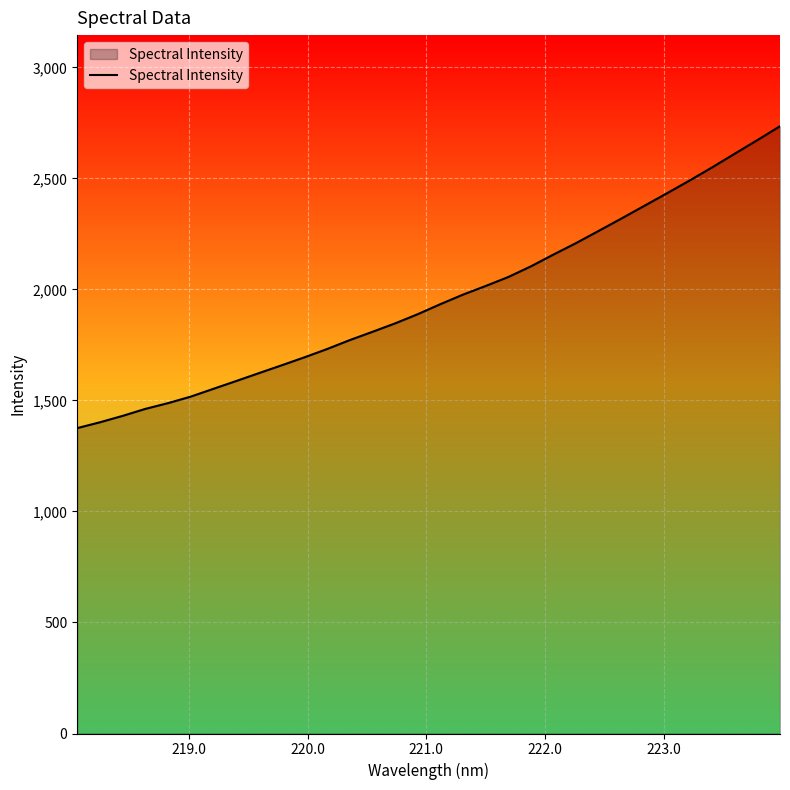

What is the minimum value shown in the chart?

1375.4